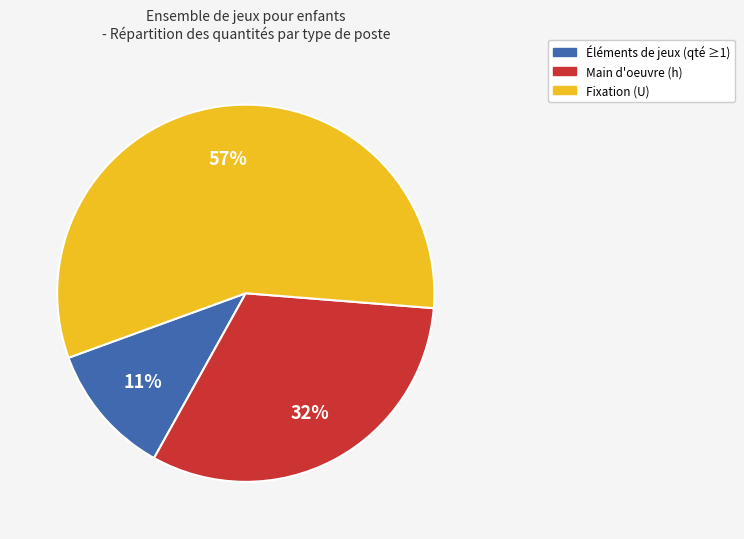

Which category has the biggest portion of the pie?

Fixation (U)